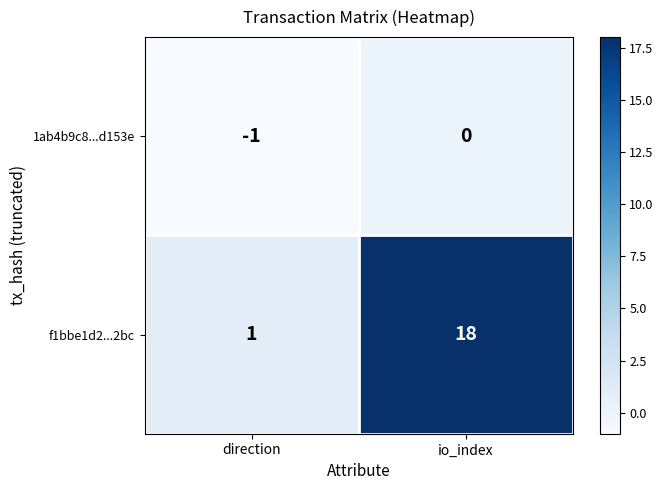

Rank the series by their average value, from highest to lowest.

f1bbe1d2...2bc, 1ab4b9c8...d153e